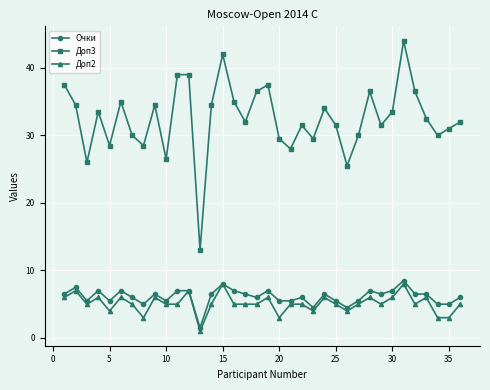

How many lines are shown in the chart?

3